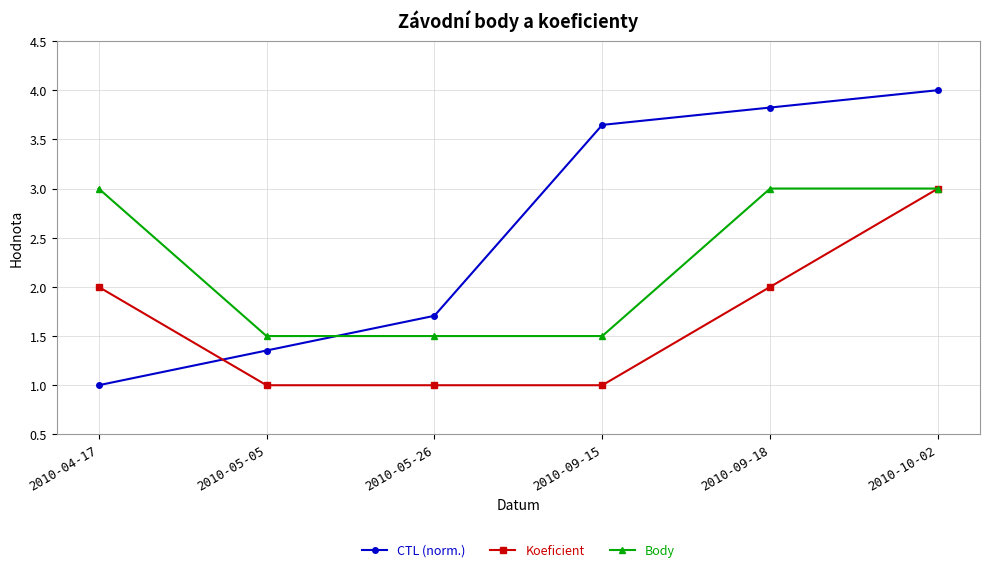

Is the value of Body at 2010-05-26 greater than the value of CTL (norm.) at 2010-04-17?

Yes